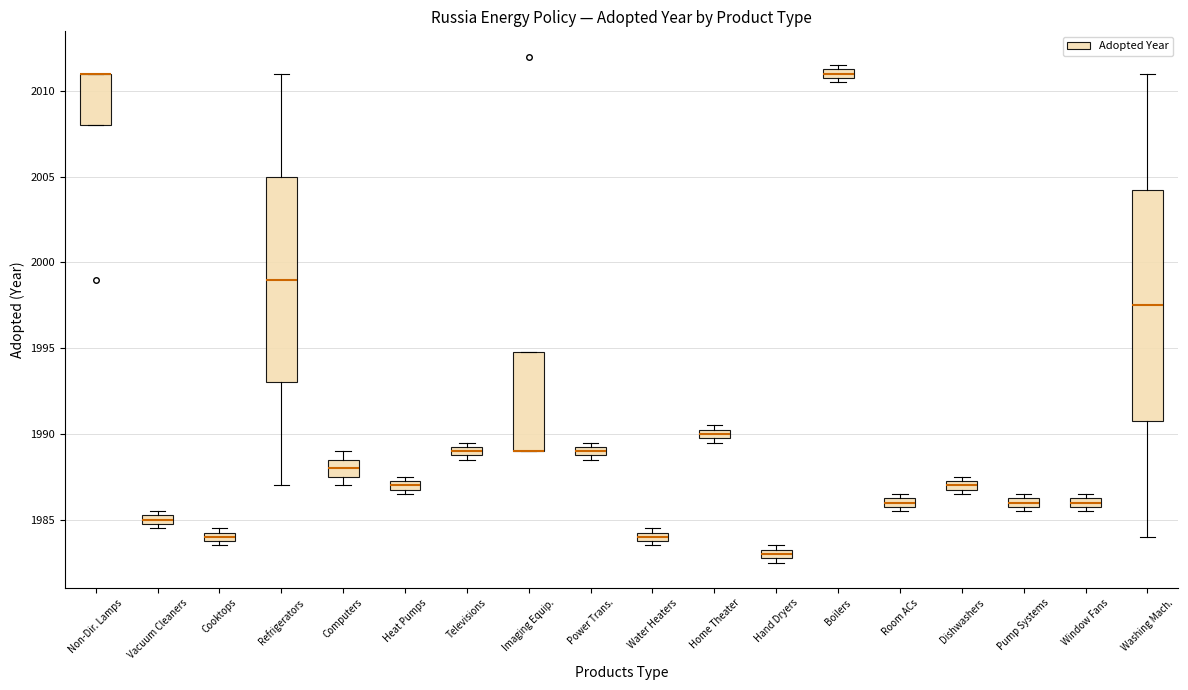

Where is the upper edge of the box for Imaging Equip. on the y-axis? The values are not printed on the chart, so give them approximately, as read against the axis.

1995.0